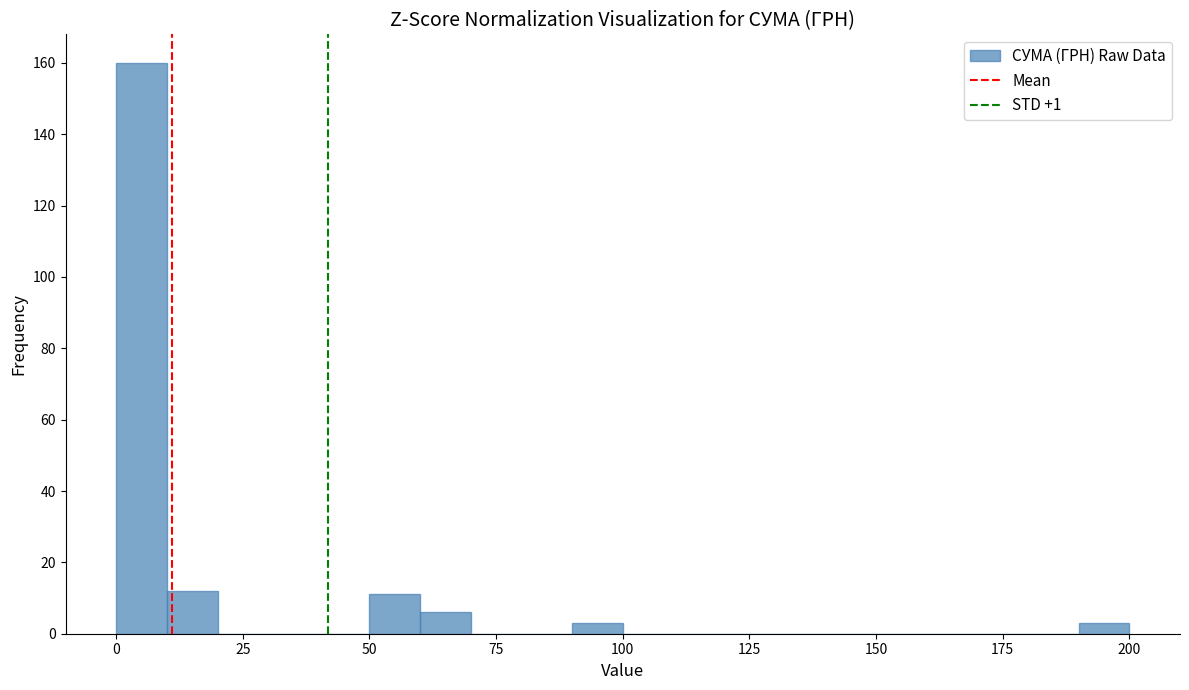

Read against the x-axis, roughly where is the centre of the tallest bar?

5